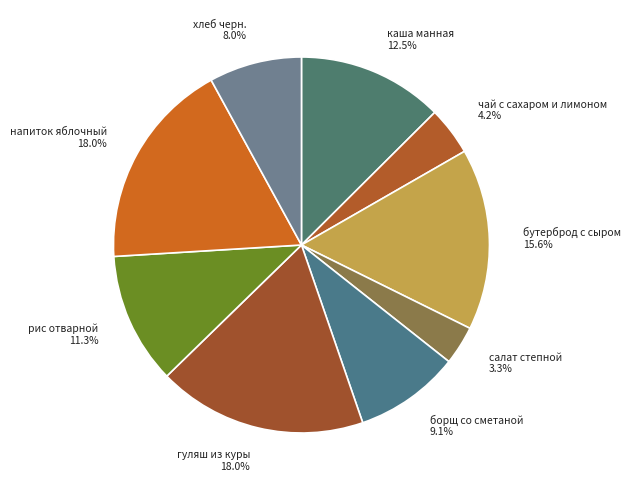

What is the ratio of the value at гуляш из куры 18.0% to the value at напиток яблочный 18.0%?

1.0